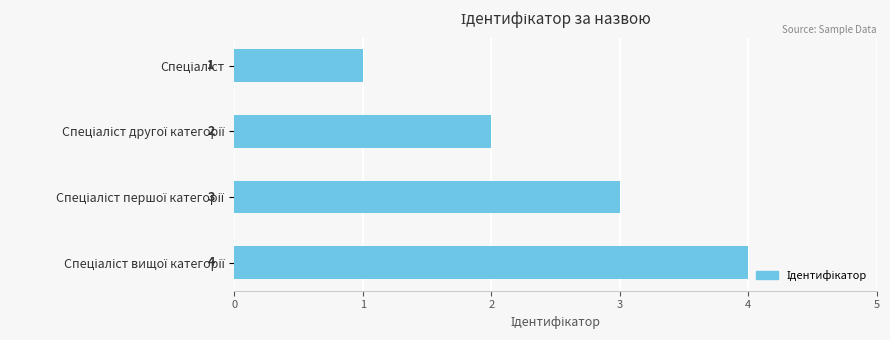

Count the values in the range 2 to 4.

3